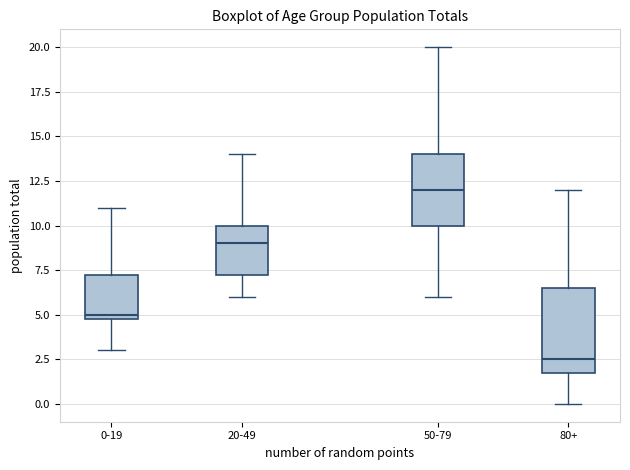

Reading left to right, read every box against the y-axis: the position of its median line, the range the box covers, and the ends of its whiskers. The values are not printed on the chart, so give them approximately, as read against the axis.

0-19: median 5.0 (just above the box's lower edge), box 5.0 to 7.5, whiskers 3.0 to 11.0
20-49: median 9.0, box 7.5 to 10.0, whiskers 6.0 to 14.0
50-79: median 12.0, box 10.0 to 14.0, whiskers 6.0 to 20.0
80+: median 2.5, box 2.0 to 6.5, whiskers 0.0 to 12.0